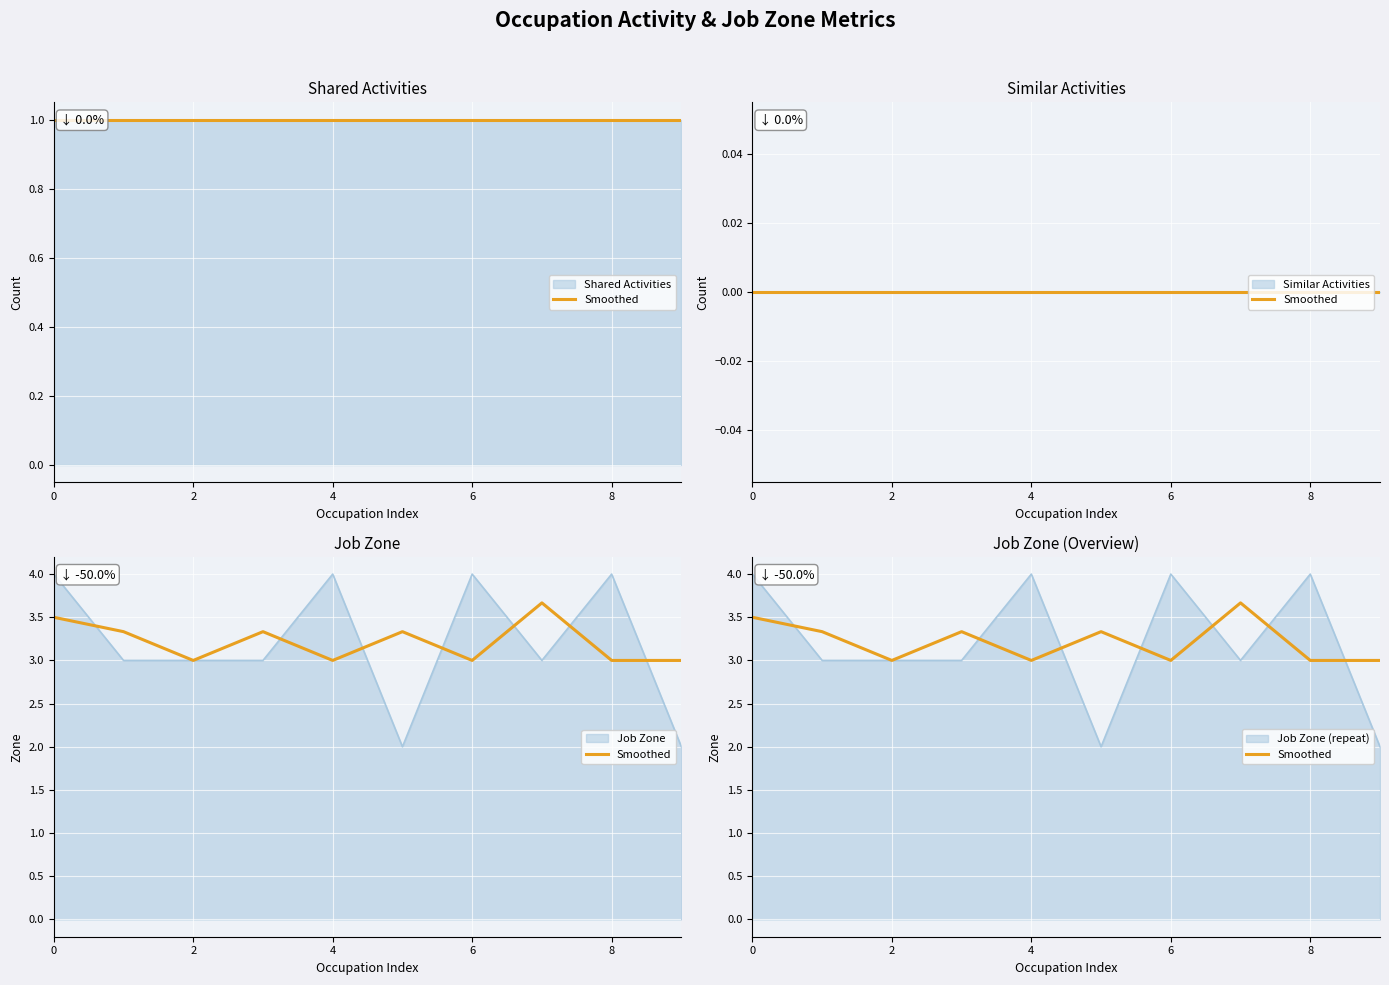

What is the label of the 7th point from the left?

6